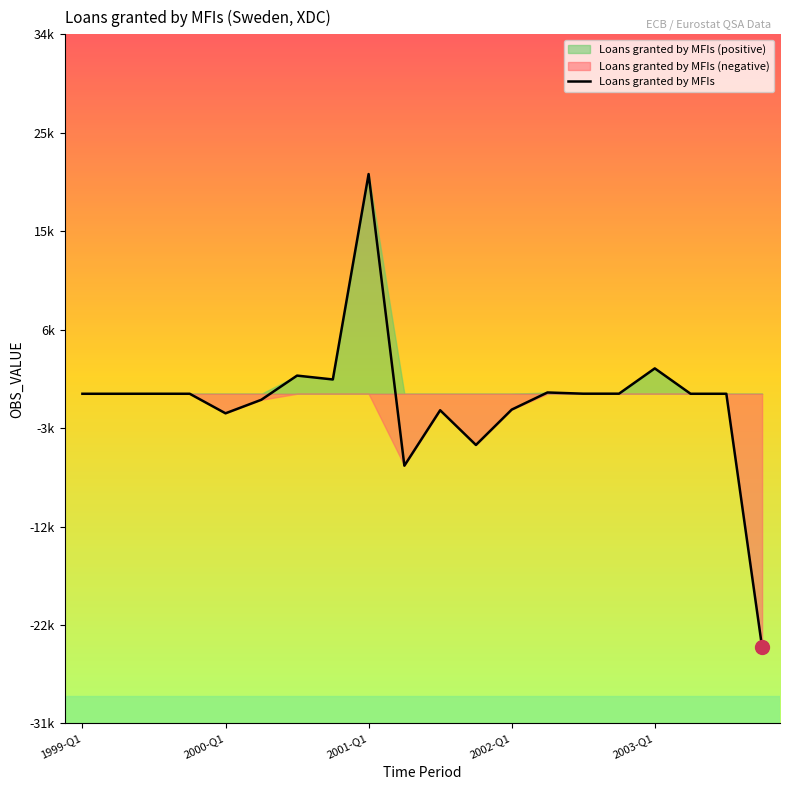

What is the difference between the values at 2000-Q1 and 5?

581